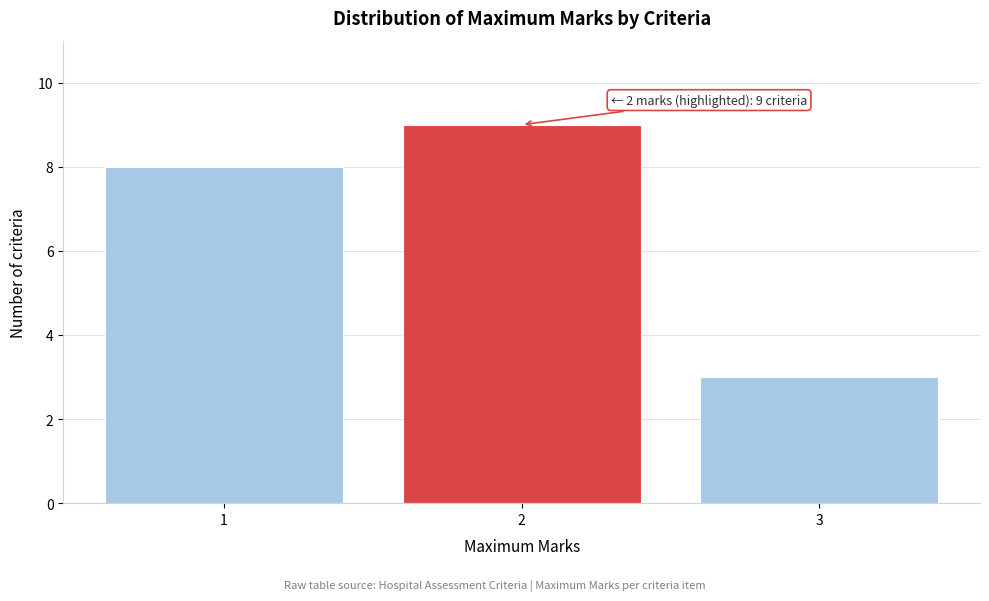

Reading right to left, extract all data points from this chart.

3	9	8